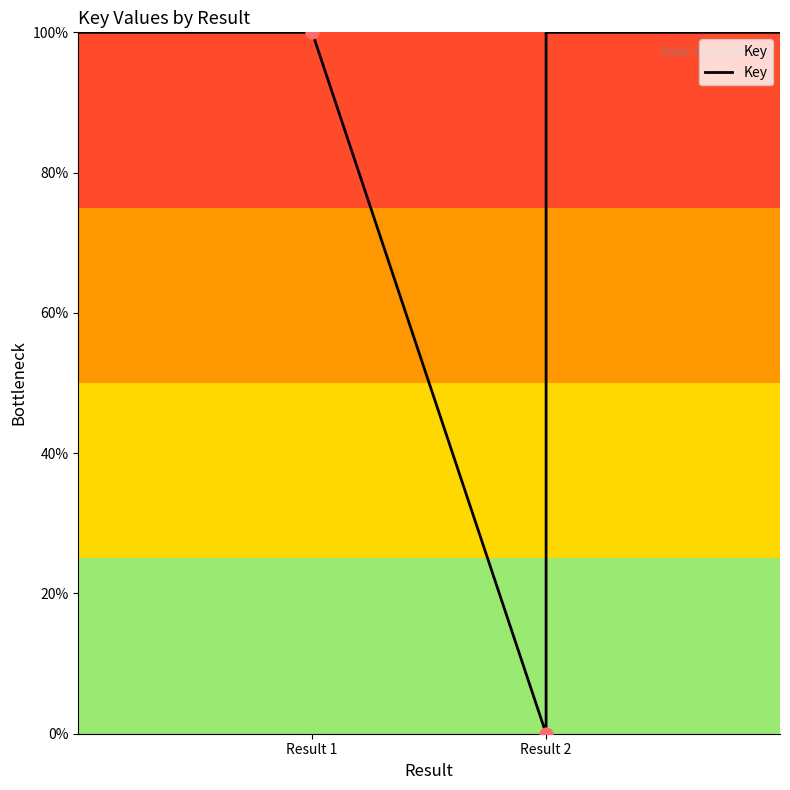

What is the change in value from 3 to 4?

+100